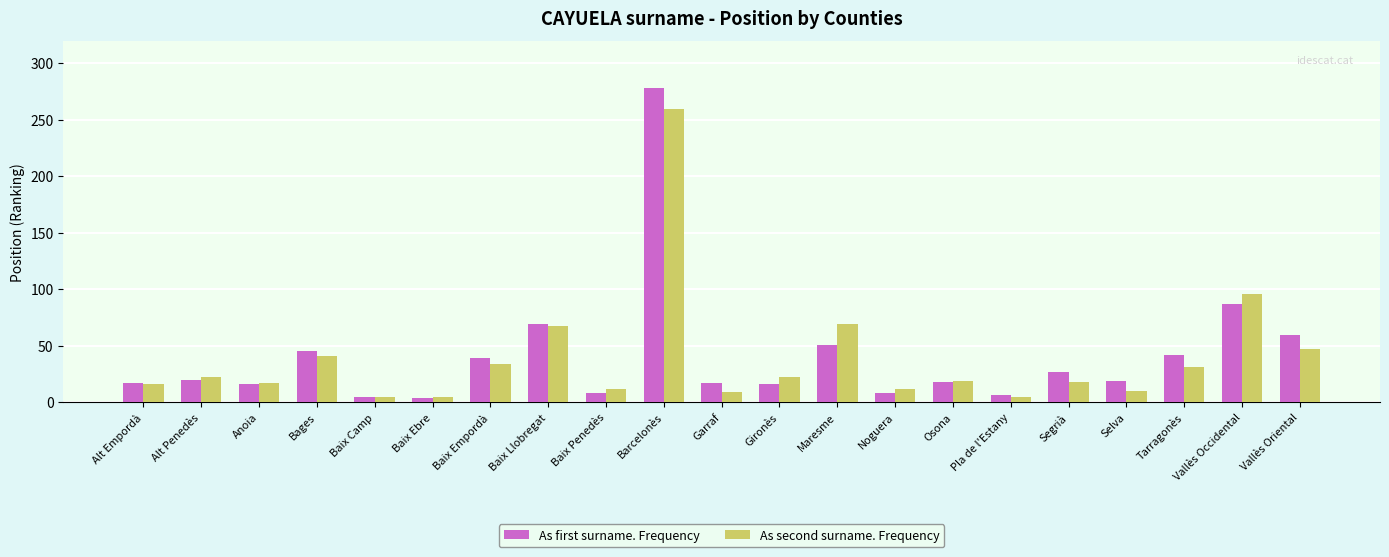

Rank the series by their maximum value, from highest to lowest.

As first surname. Frequency, As second surname. Frequency